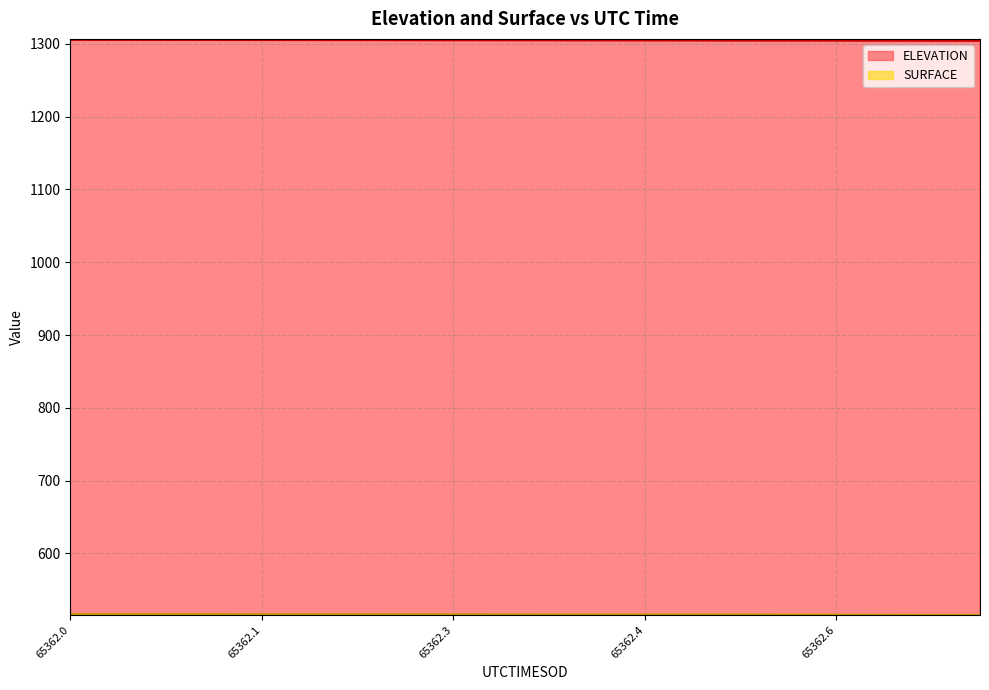

True or false: SURFACE and ELEVATION intersect in this chart.

False